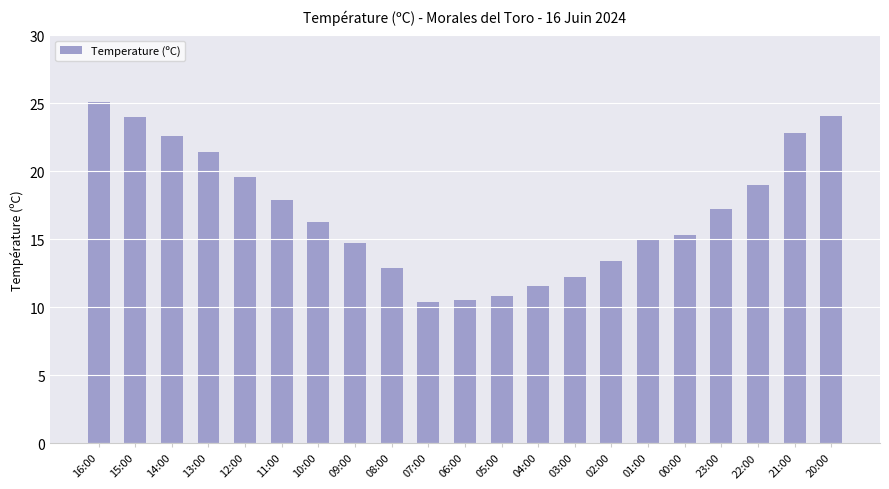

Which category has the highest value across all series?

16:00